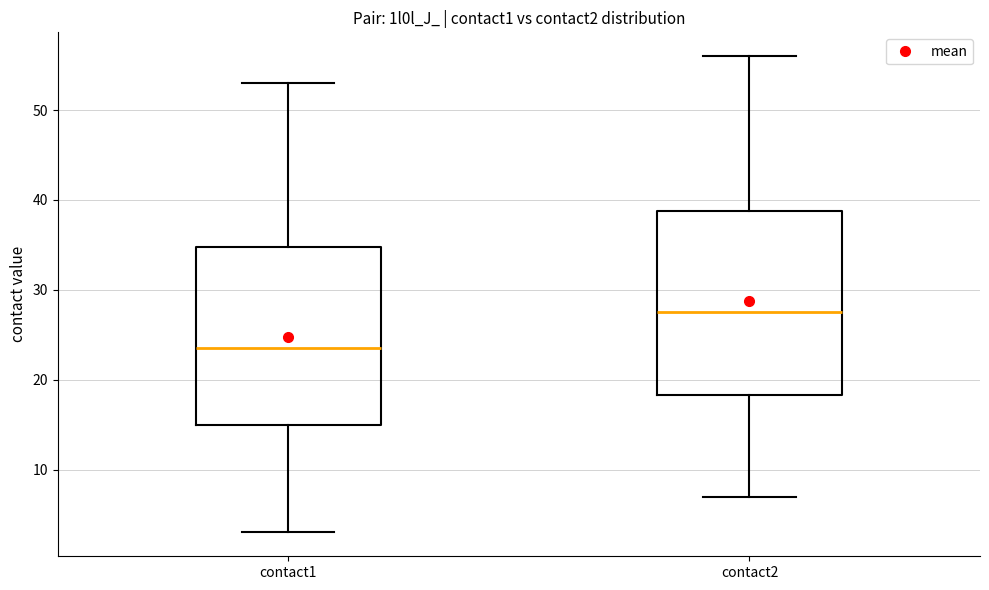

Which box's median line is the highest?

contact2